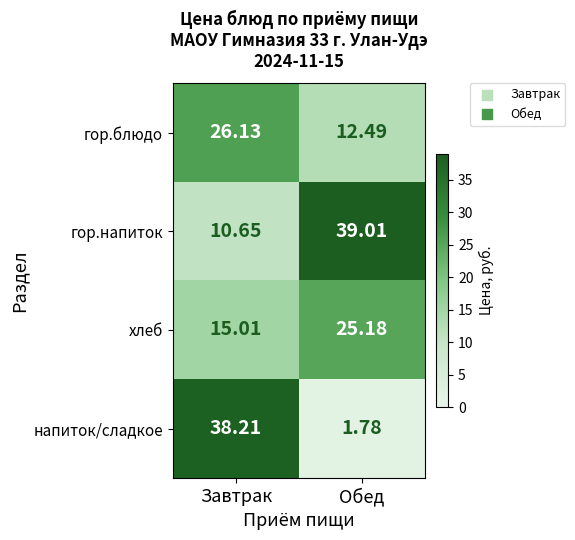

Which label corresponds to the largest value in the chart?

Обед